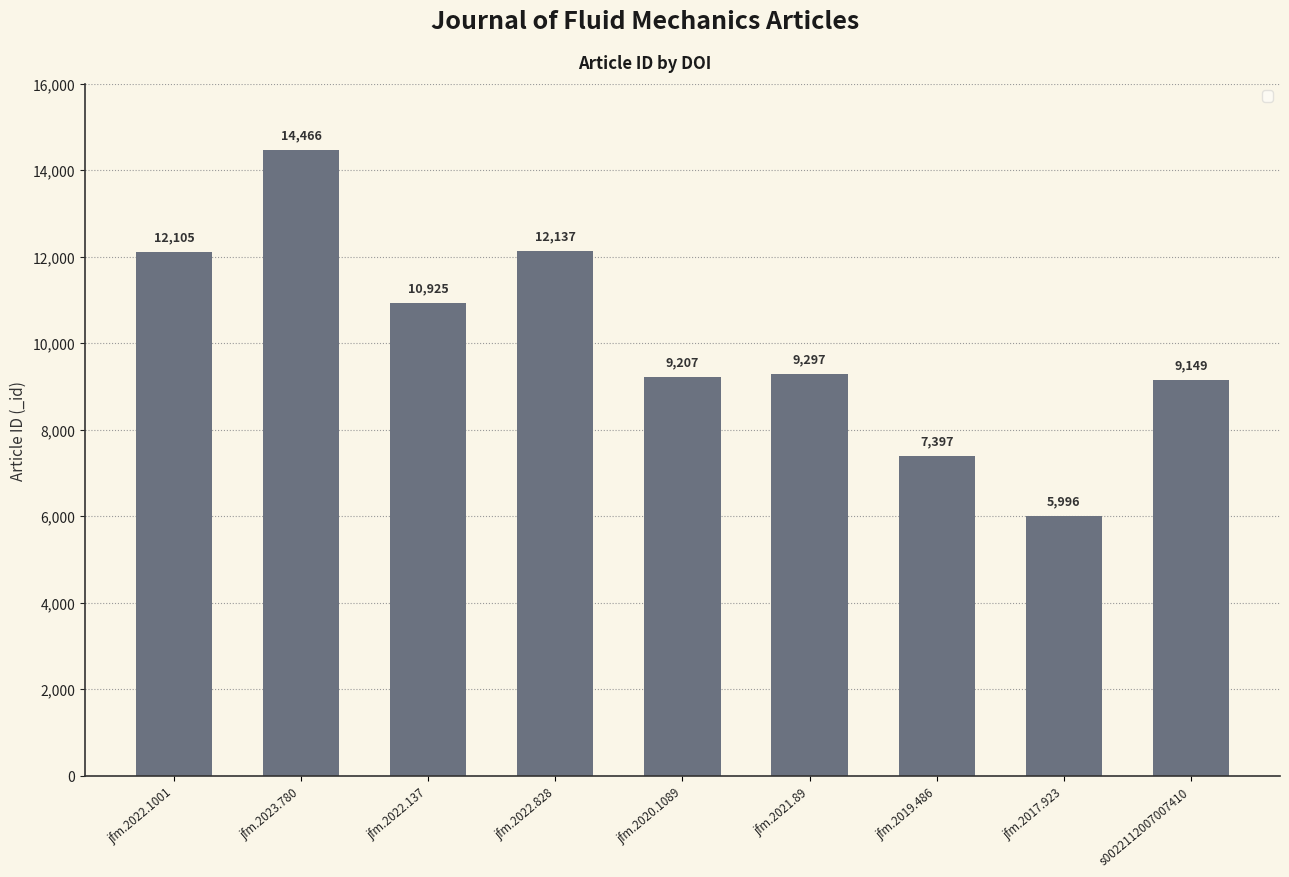

What is the difference between the maximum and minimum values?

8470